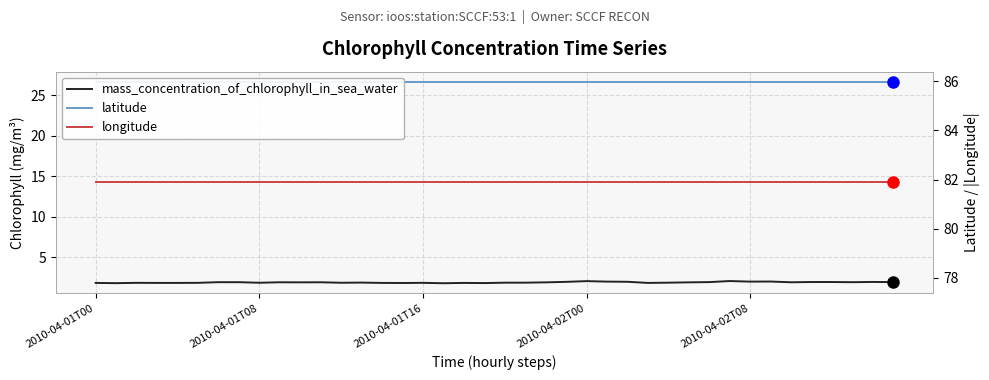

How many lines are shown in the chart?

3